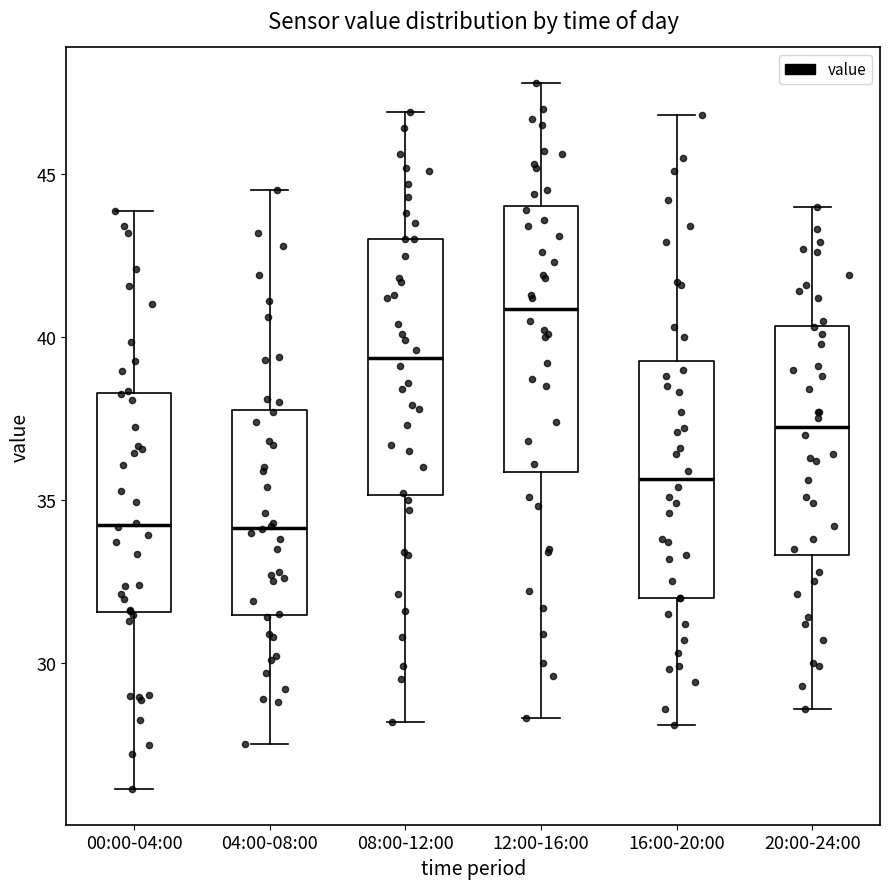

Reading left to right, read every box against the y-axis: the position of its median line, the range the box covers, and the ends of its whiskers. The values are not printed on the chart, so give them approximately, as read against the axis.

00:00-04:00: median 34.0, box 31.5 to 38.5, whiskers 26.0 to 44.0
04:00-08:00: median 34.0, box 31.5 to 38.0, whiskers 27.5 to 44.5
08:00-12:00: median 39.5, box 35.0 to 43.0, whiskers 28.0 to 47.0
12:00-16:00: median 41.0, box 36.0 to 44.0, whiskers 28.5 to 48.0
16:00-20:00: median 35.5, box 32.0 to 39.5, whiskers 28.0 to 47.0
20:00-24:00: median 37.5, box 33.5 to 40.5, whiskers 28.5 to 44.0